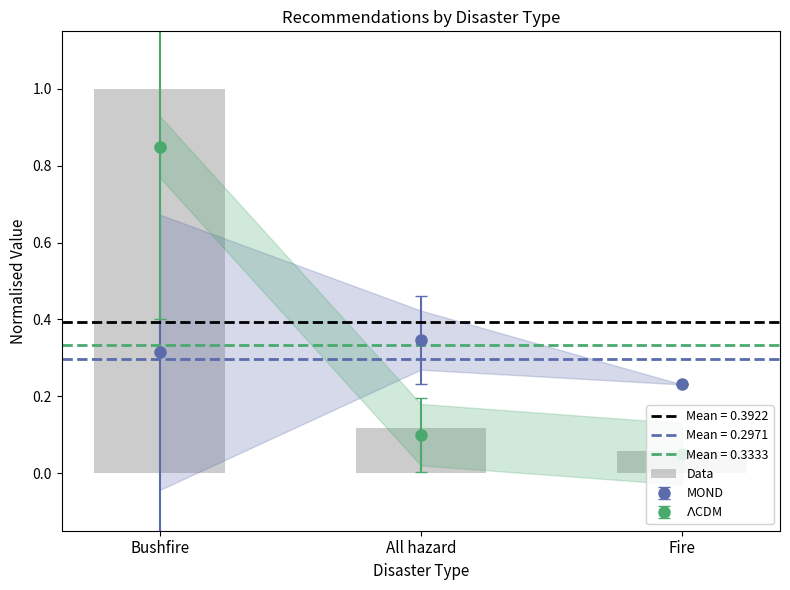

Is it true that the value at All hazard is 0.2?

False